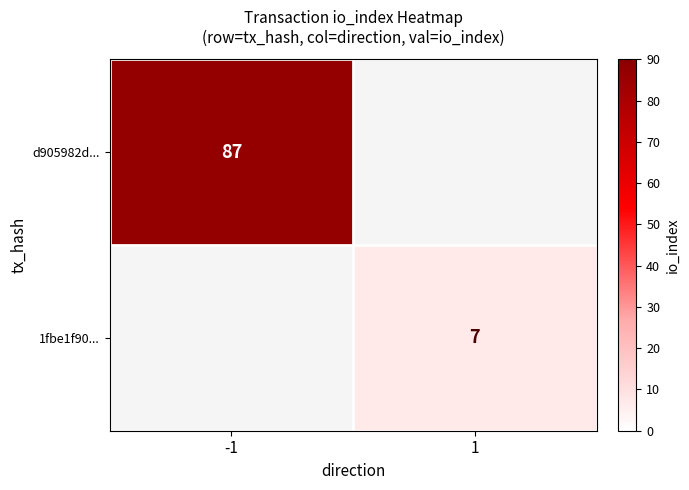

The value of 1fbe1f90... at 1 is 12. True or false?

False